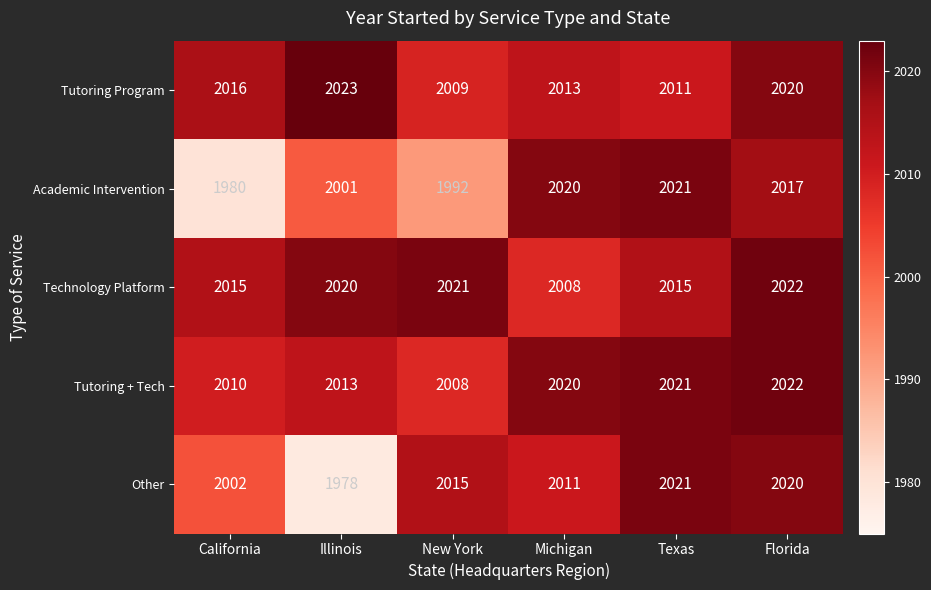

The Other series shows 2020 at Florida. True or false?

True